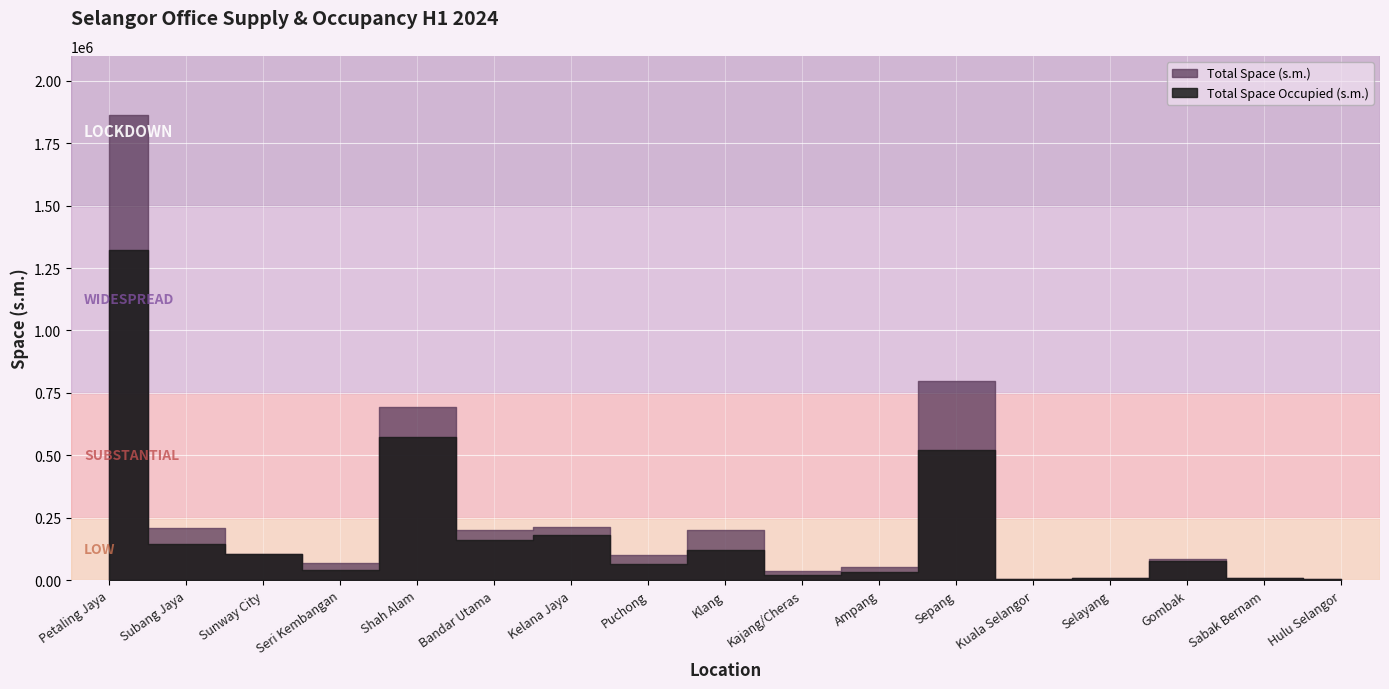

Reading right to left, extract all data points from this chart.

Total Space (s.m.): 3821	9261	83191	8148	5602	798412	50987	38196	201565	101948	213561	200227	693083	67022	104357	210426	1862457
Total Space Occupied (s.m.): 3821	9261	77429	8148	5315	523216	33185	22462	121759	63644	179188	160071	571828	39156	103542	143810	1322168